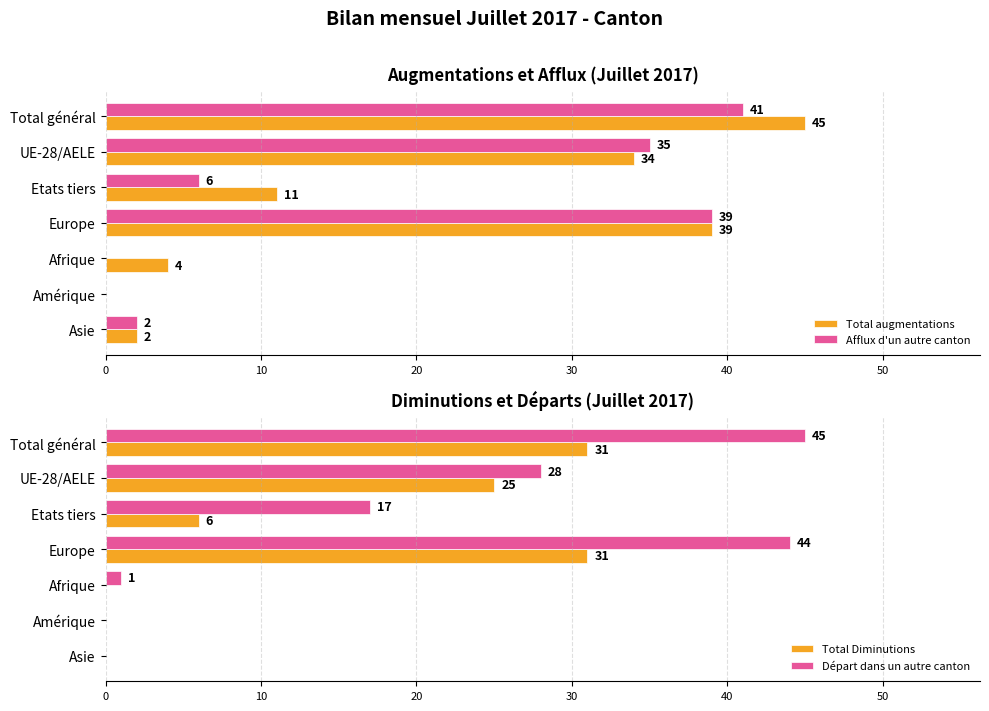

Is the value of Total augmentations at Europe greater than the value of Afflux d'un autre canton at UE-28/AELE?

Yes